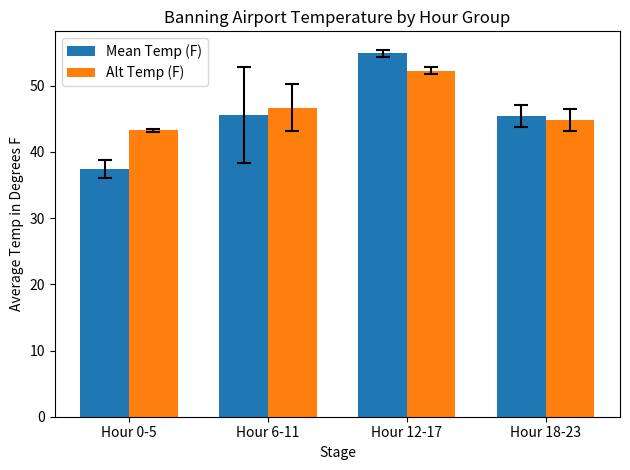

At Hour 12-17, list the series in order from largest to smallest.

Mean Temp (F), Alt Temp (F)